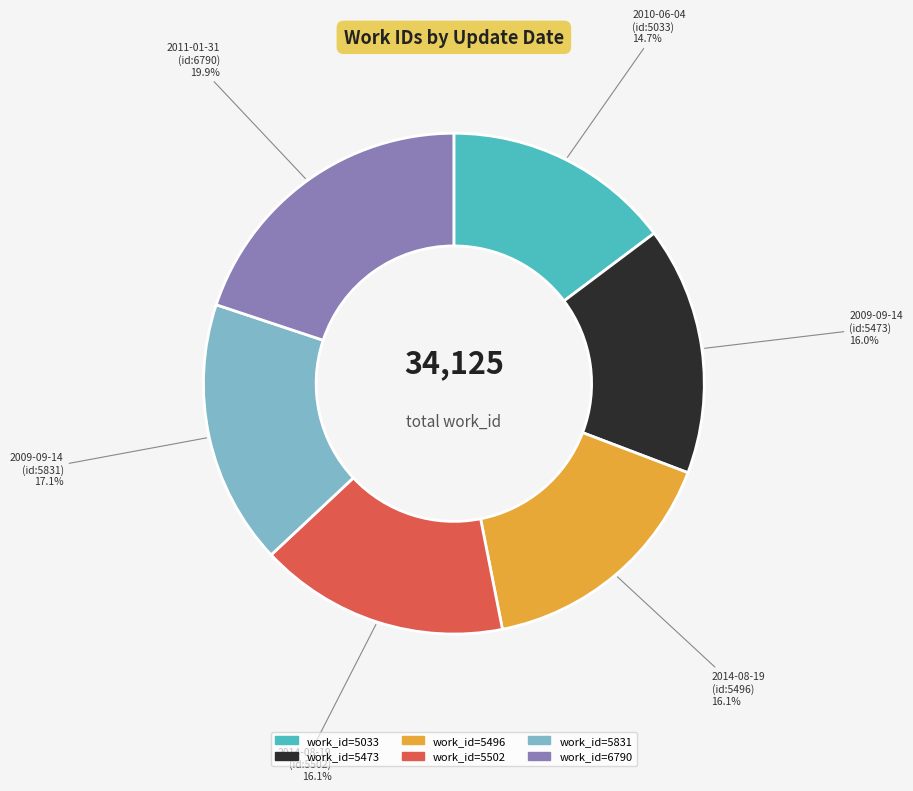

How many segments does this pie chart have?

6